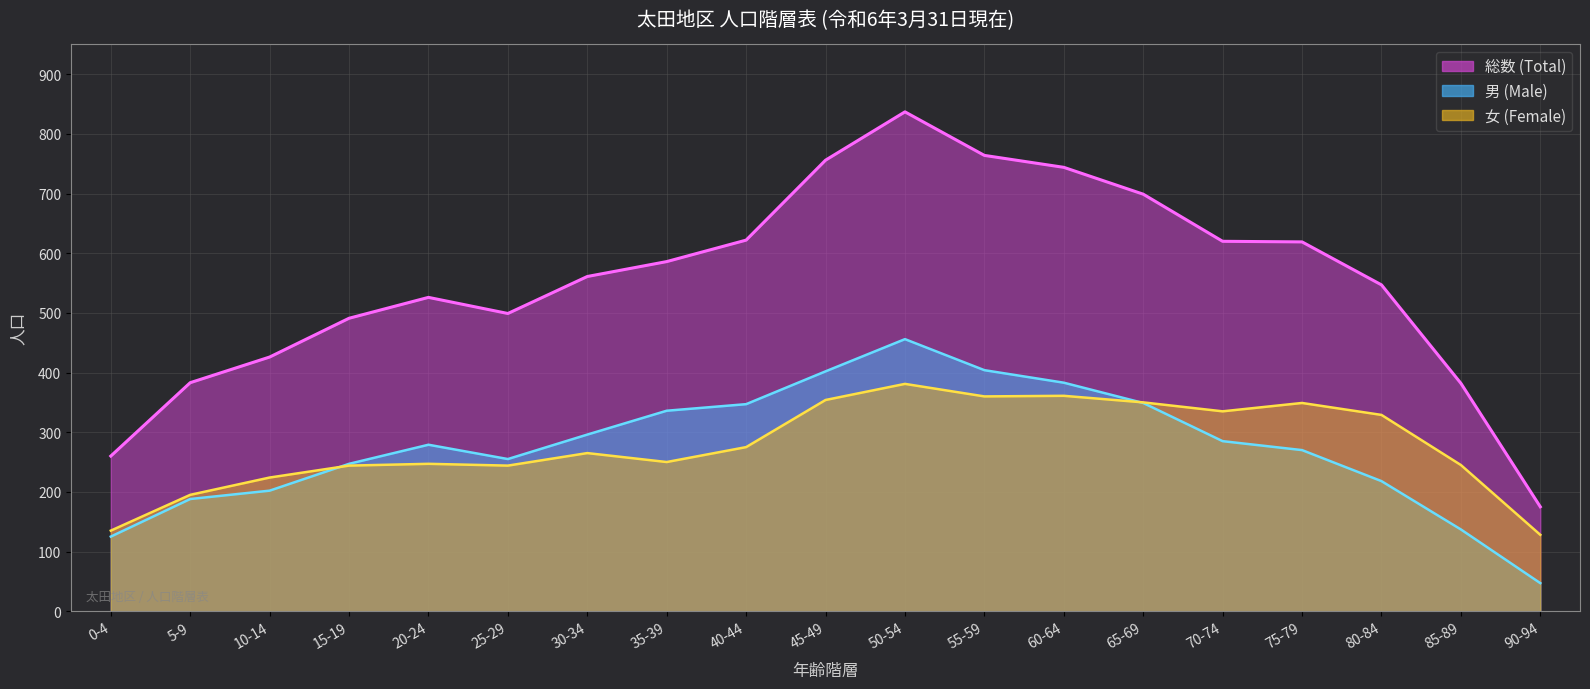

At 50-54, list the series in order from largest to smallest.

Total, Male, Female